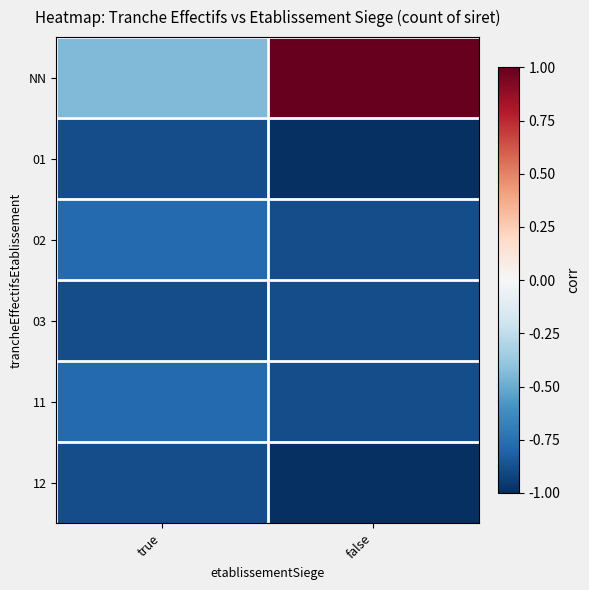

What is the total value across all series at false?

-3.7